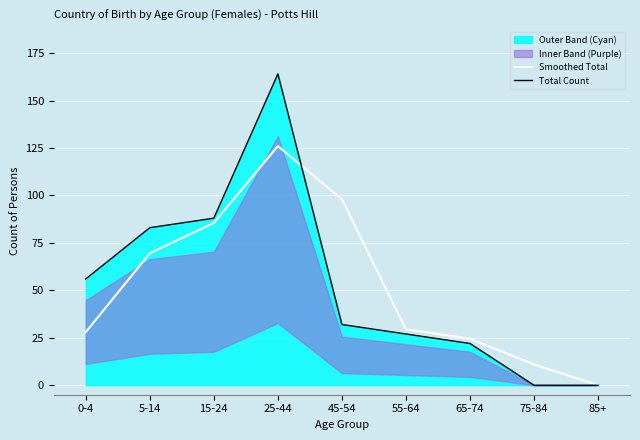

True or false: Total Count has more than 1 points higher than both neighbors.

False